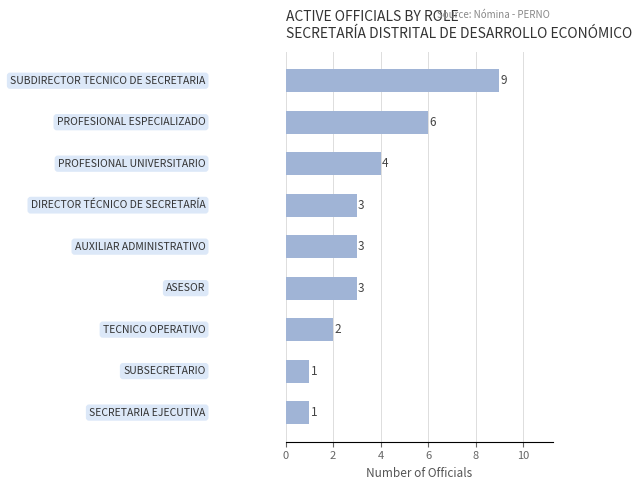

How many values are between 2 and 4?

5